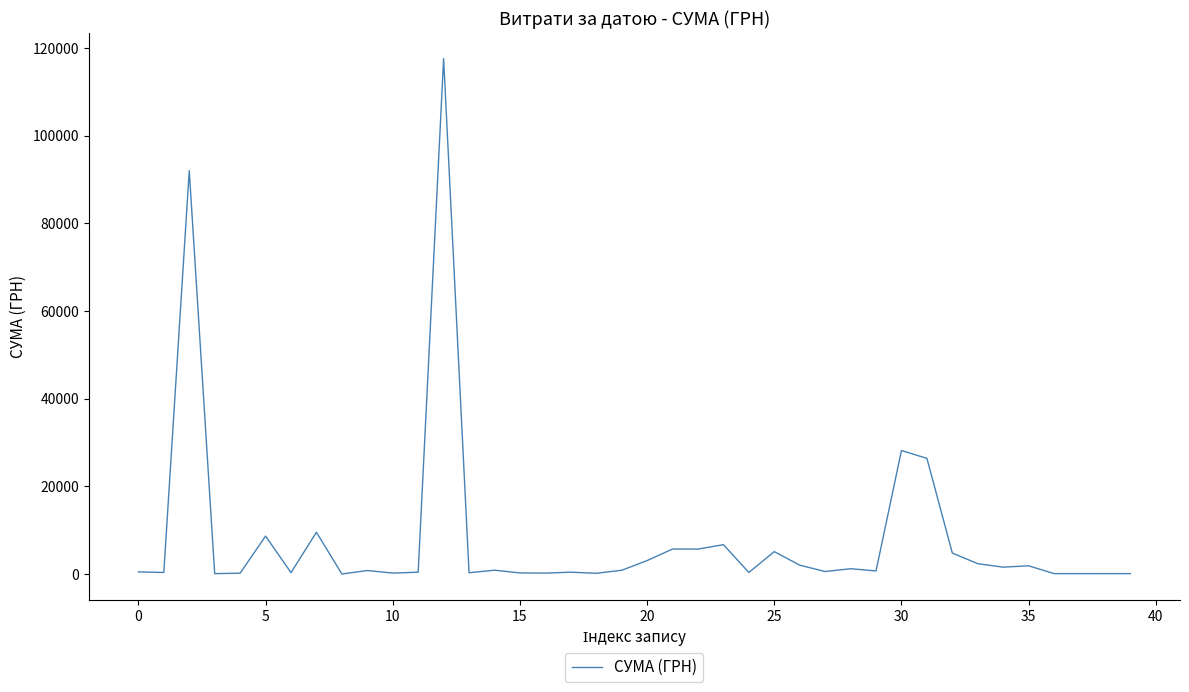

What is the difference between the maximum and minimum values?

117557.6